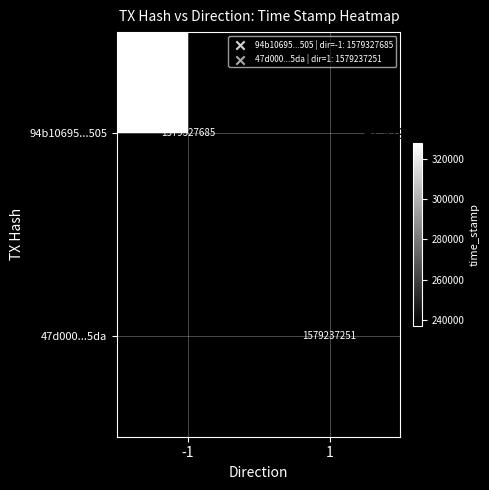

The value of 94b10695...505 at -1 is 1579327685. True or false?

True